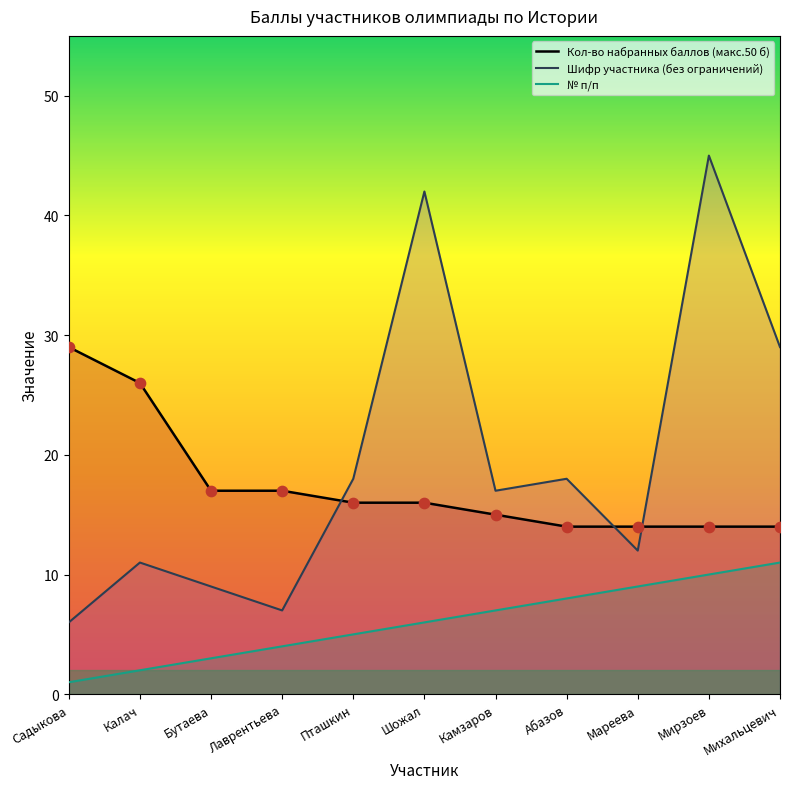

What are all the series names shown in the legend?

Кол-во набранных баллов (макс.50 б), Шифр участника (без ограничений), № п/п